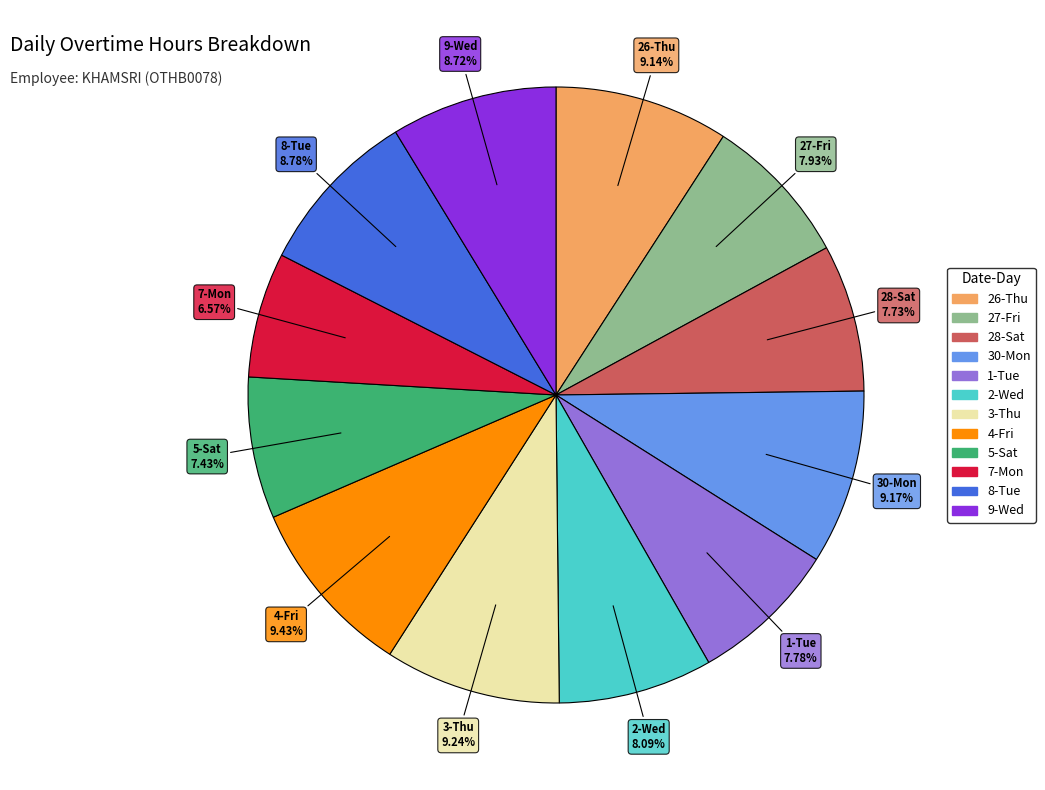

Does any single category account for the majority?

No